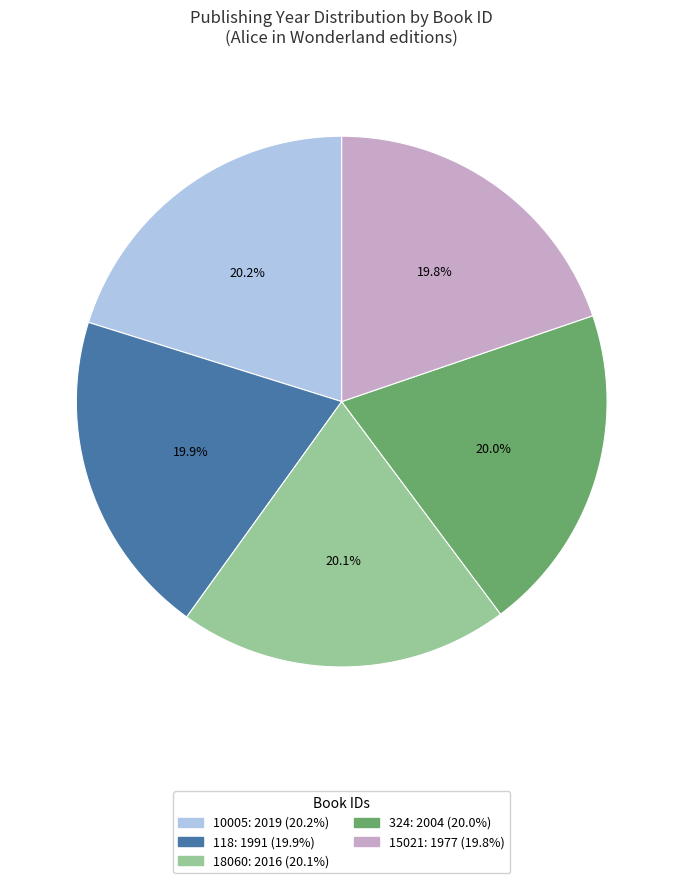

What percentage do 18060 and 10005 together represent?

40.3%